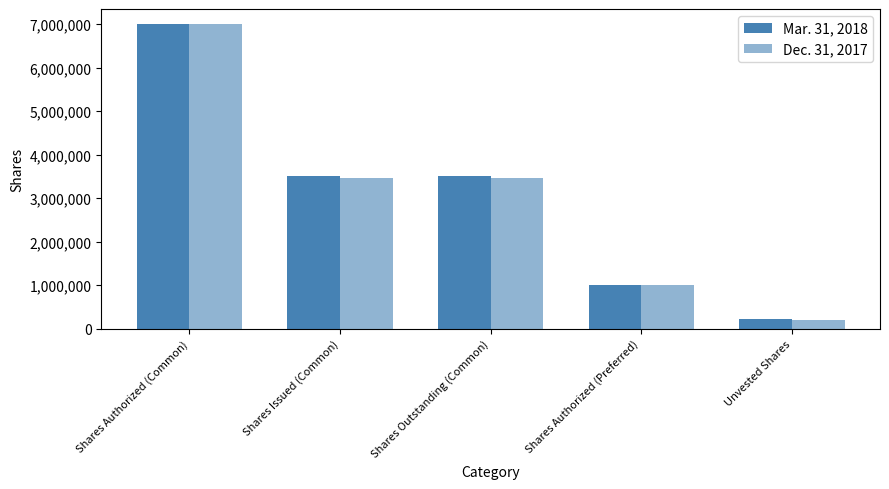

Count the number of categories in the chart.

5